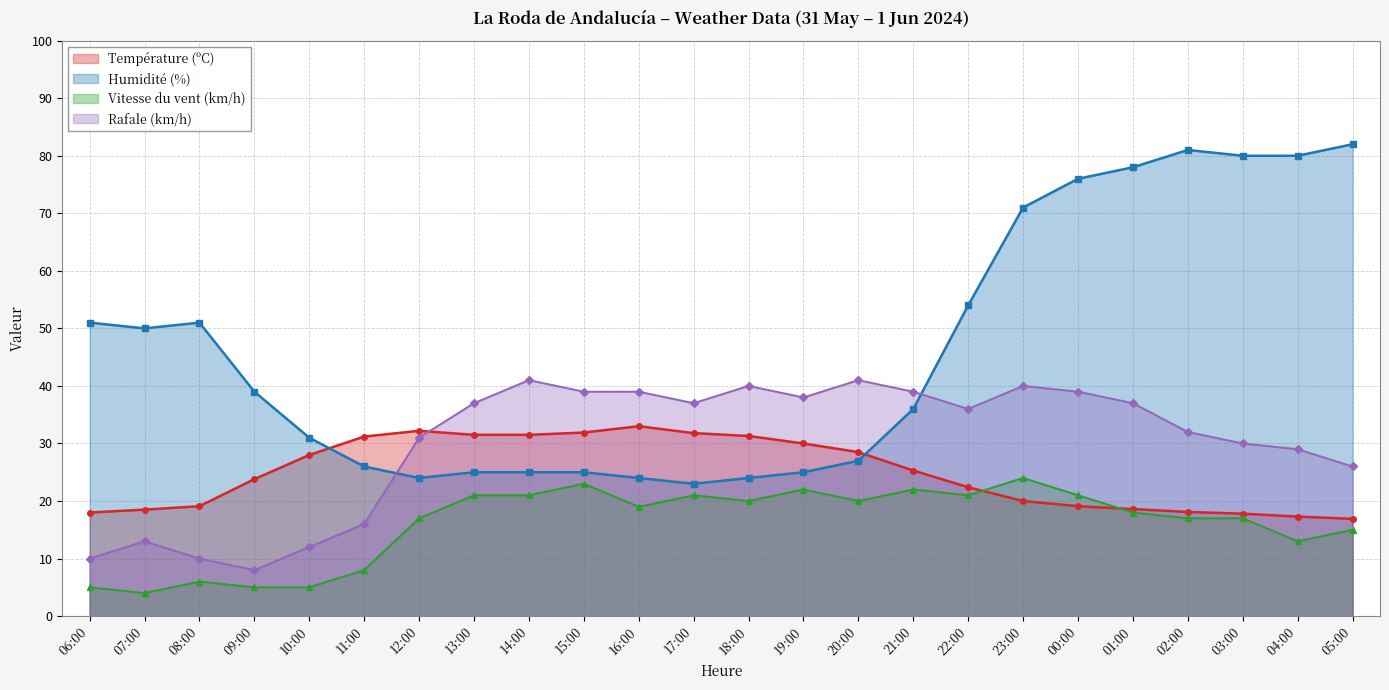

What is the maximum value shown in the chart?

82.0